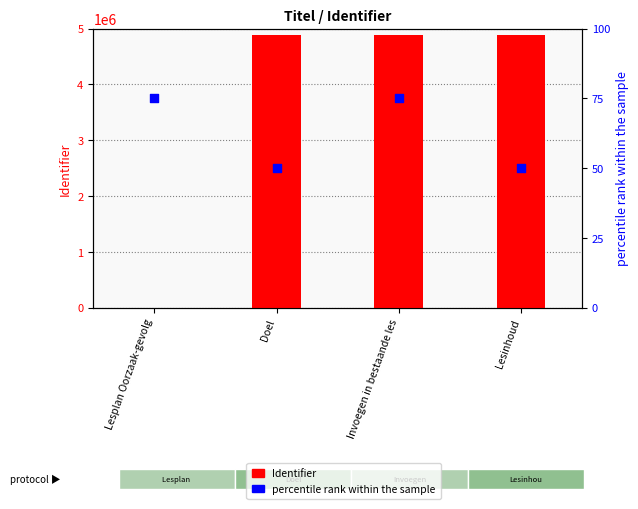

Which series has the widest spread of Y values?

Identifier (count)